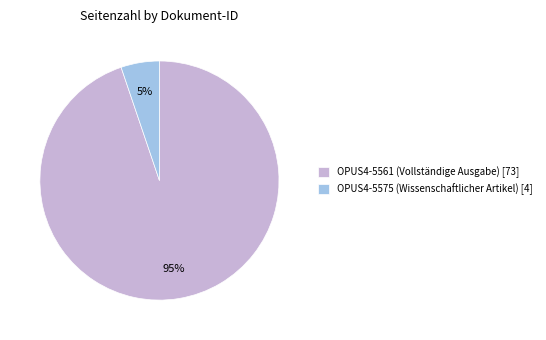

To the nearest percent, what is the difference between the OPUS4-5561 (Vollständige Ausgabe) and OPUS4-5575 (Wissenschaftlicher Artikel) slice percentages?

90%